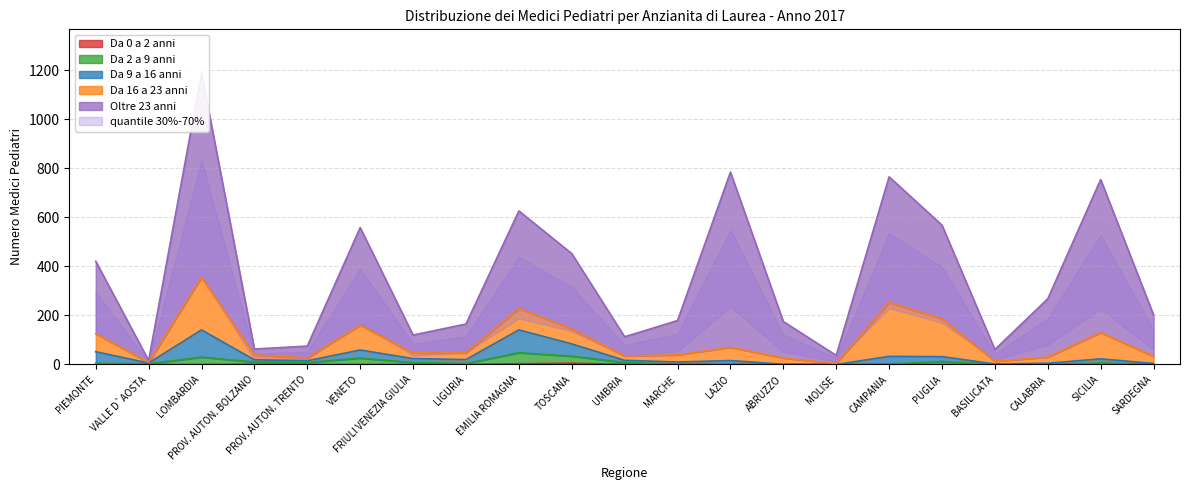

Between FRIULI VENEZIA GIULIA and UMBRIA, which series saw the biggest shift?

Da 9 a 16 anni